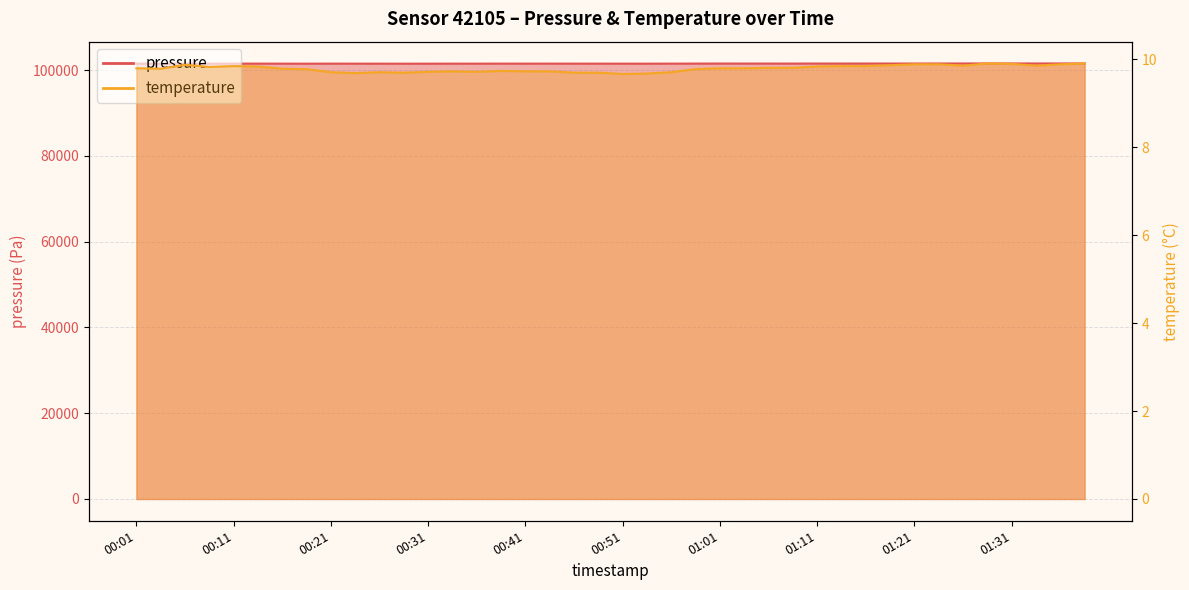

Read the pressure value at 01:36.

101575.3